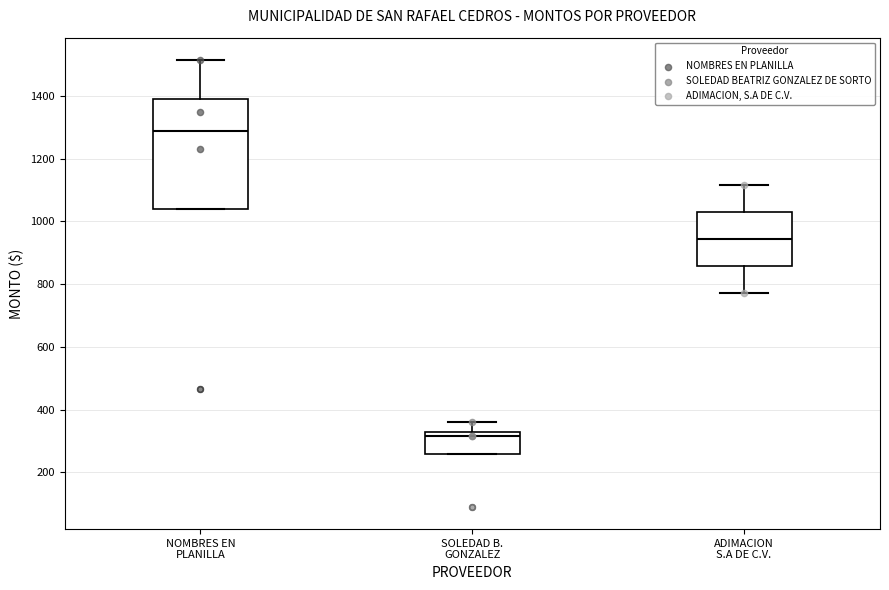

Reading left to right, read every box against the y-axis: the position of its median line, the range the box covers, and the ends of its whiskers. The values are not printed on the chart, so give them approximately, as read against the axis.

NOMBRES EN PLANILLA: median 1300, box 1040 to 1400, whiskers 1040 to 1520
SOLEDAD B. GONZALEZ: median 320 (just below the box's upper edge), box 260 to 320, whiskers 260 to 360
ADIMACION S.A DE C.V.: median 940, box 860 to 1040, whiskers 780 to 1120